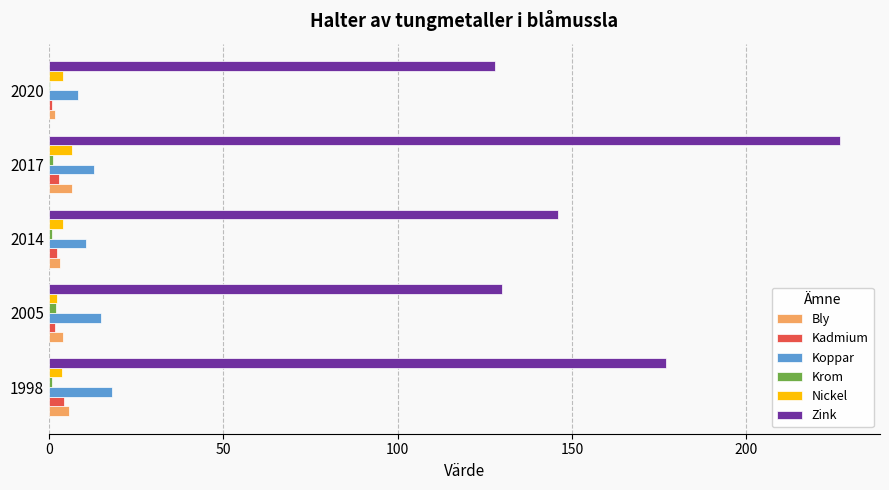

The Koppar series shows 15.0 at 2005. True or false?

True